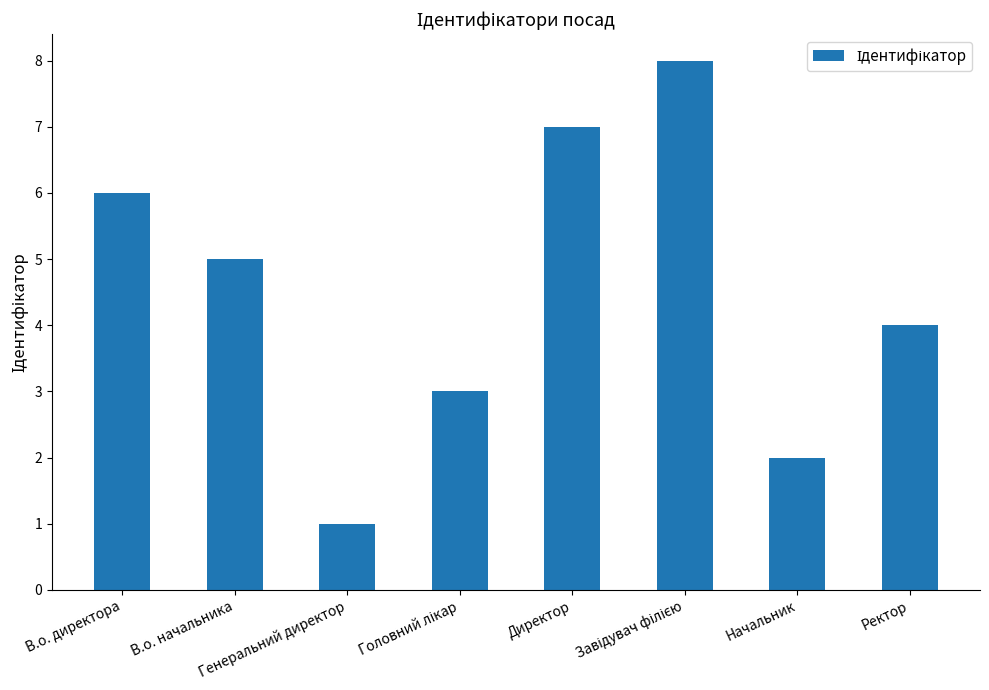

What is the difference between the maximum and minimum values?

7